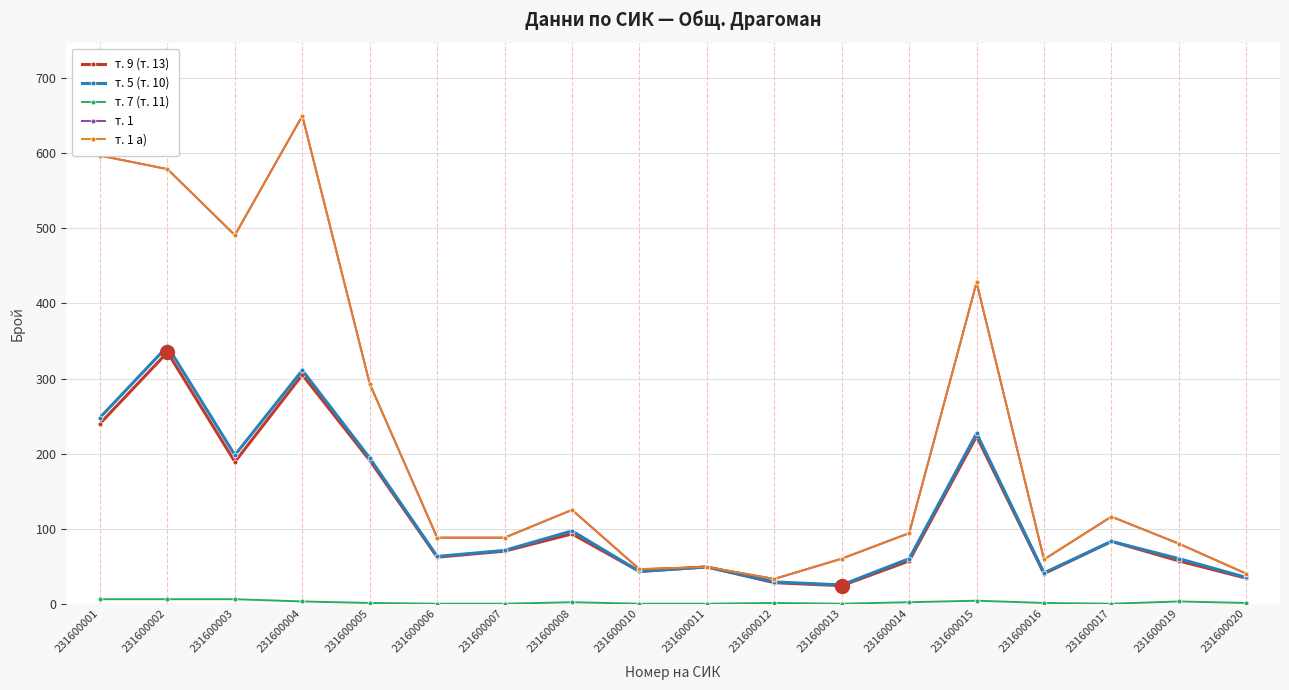

Reading right to left, transcribe all the data shown in this chart.

т. 9 (т. 13): 34	57	83	40	223	57	24	28	49	43	93	70	62	191	305	189	335	240
т. 5 (т. 10): 35	60	83	41	227	60	25	29	49	43	97	71	63	194	311	198	343	248
т. 7 (т. 11): 1	3	0	1	4	2	0	1	0	0	2	0	0	1	3	6	6	6
т. 1: 40	80	116	59	428	94	60	33	49	46	125	88	88	293	650	491	579	597
т. 1 а): 40	80	116	59	428	94	60	33	49	46	125	88	88	293	650	491	579	597